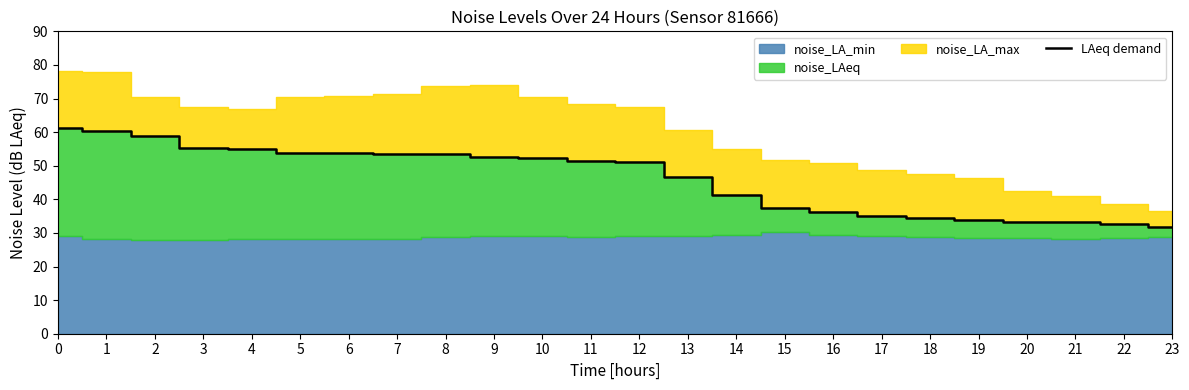

Between 4 and 10, which is larger?

4